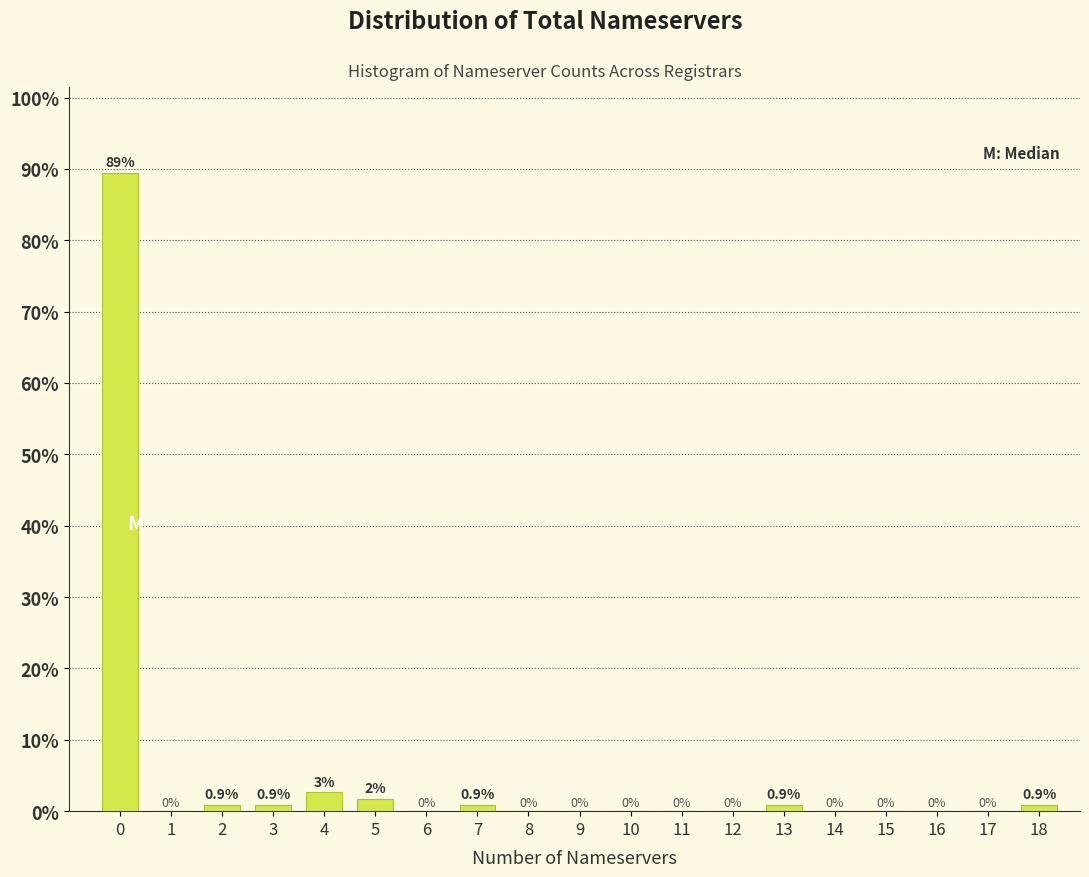

What is the greatest value displayed?

89.5